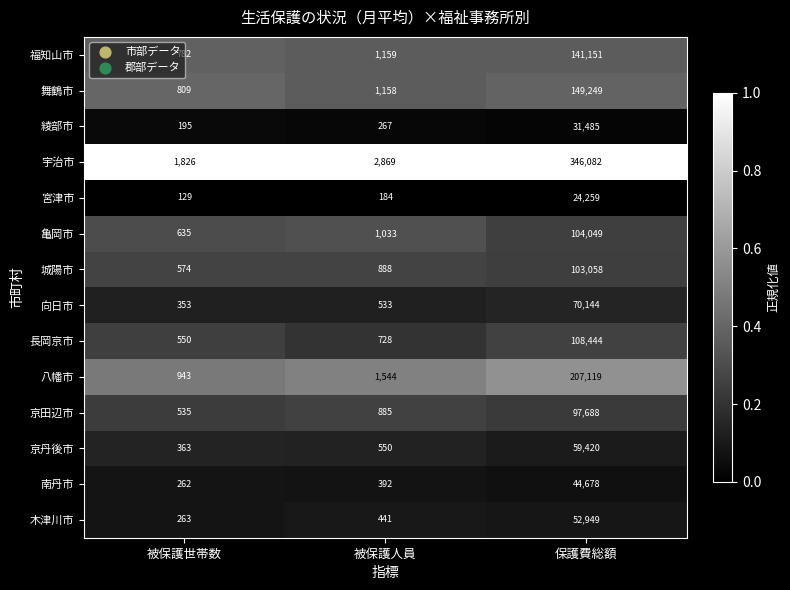

What is the sum of the 亀岡市 values at 被保護世帯数 and 保護費総額?

104684